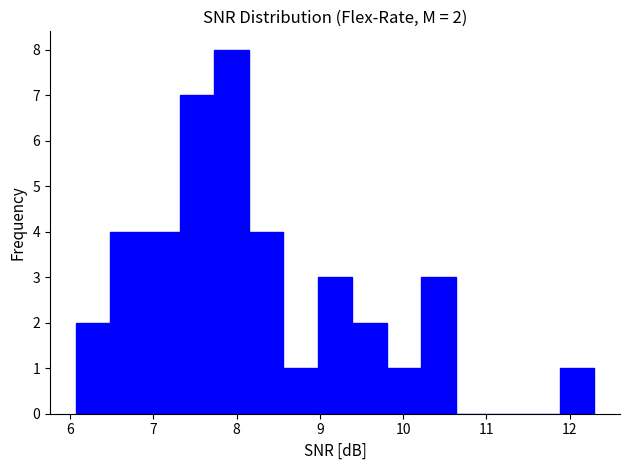

Over which range of the x-axis is the bar tallest?

7.7 to 8.1